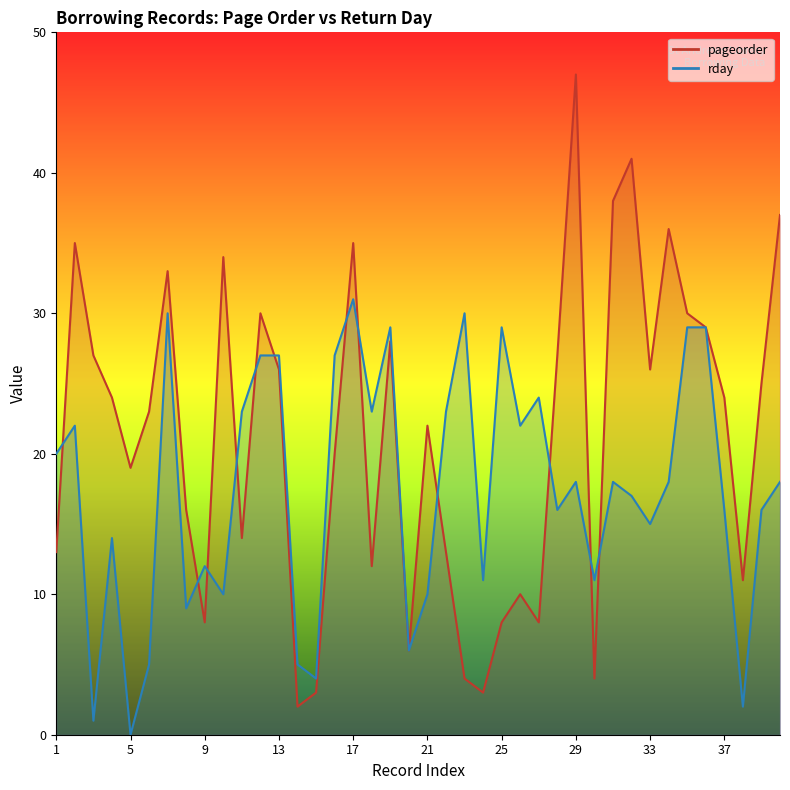

What are all the series names shown in the legend?

pageorder, rday